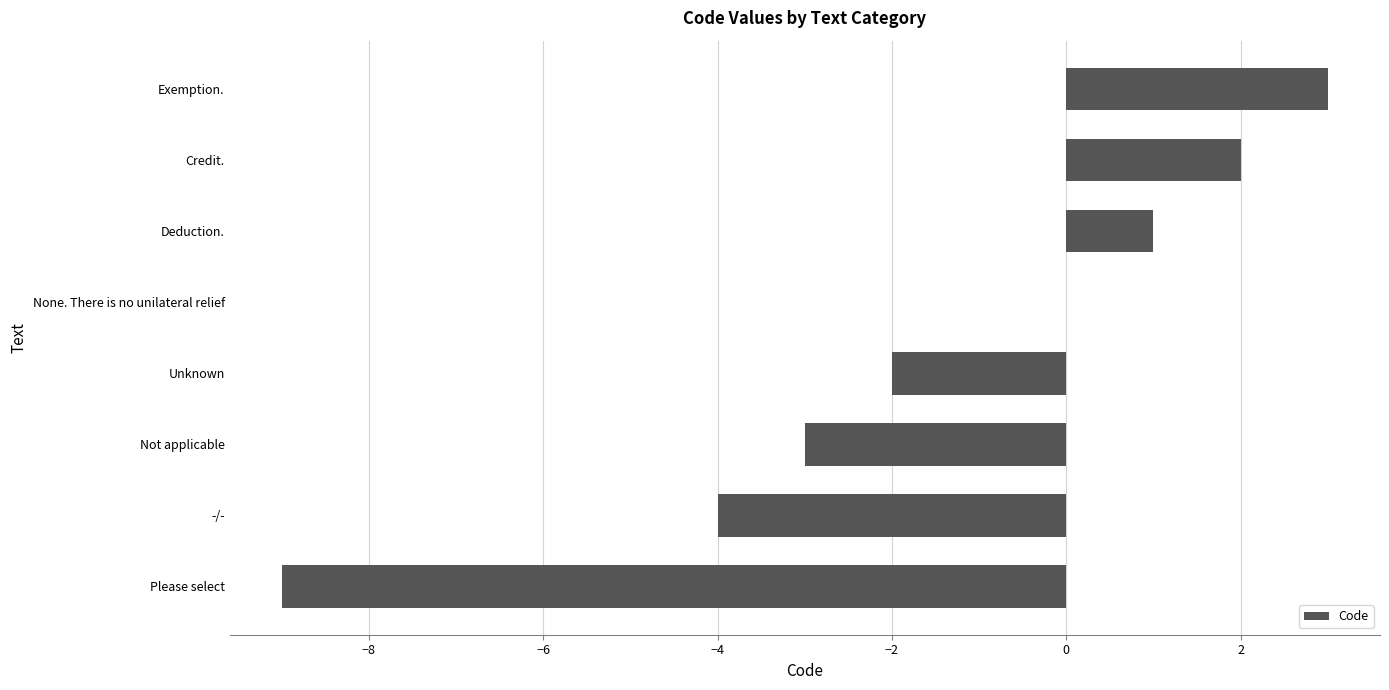

The value at Credit. is 3. True or false?

False